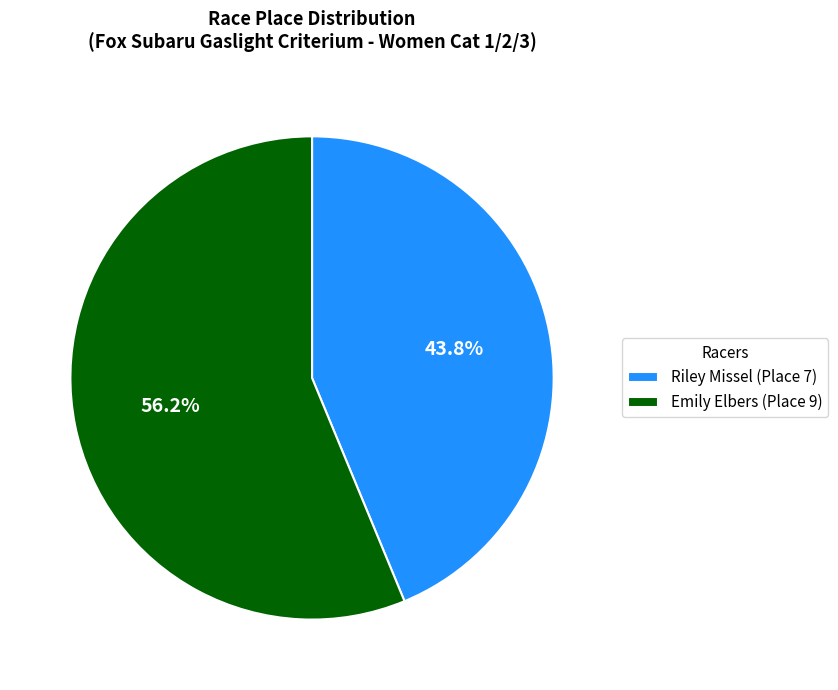

What percentage is the Emily Elbers slice, to the nearest percent?

56%